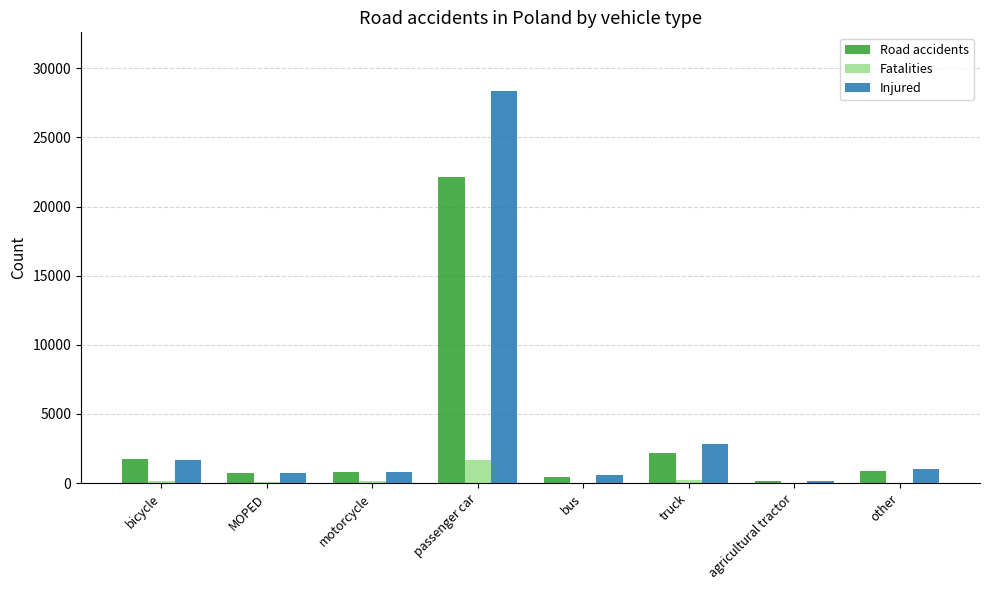

Is the value of Road accidents at motorcycle greater than the value of Injured at truck?

No